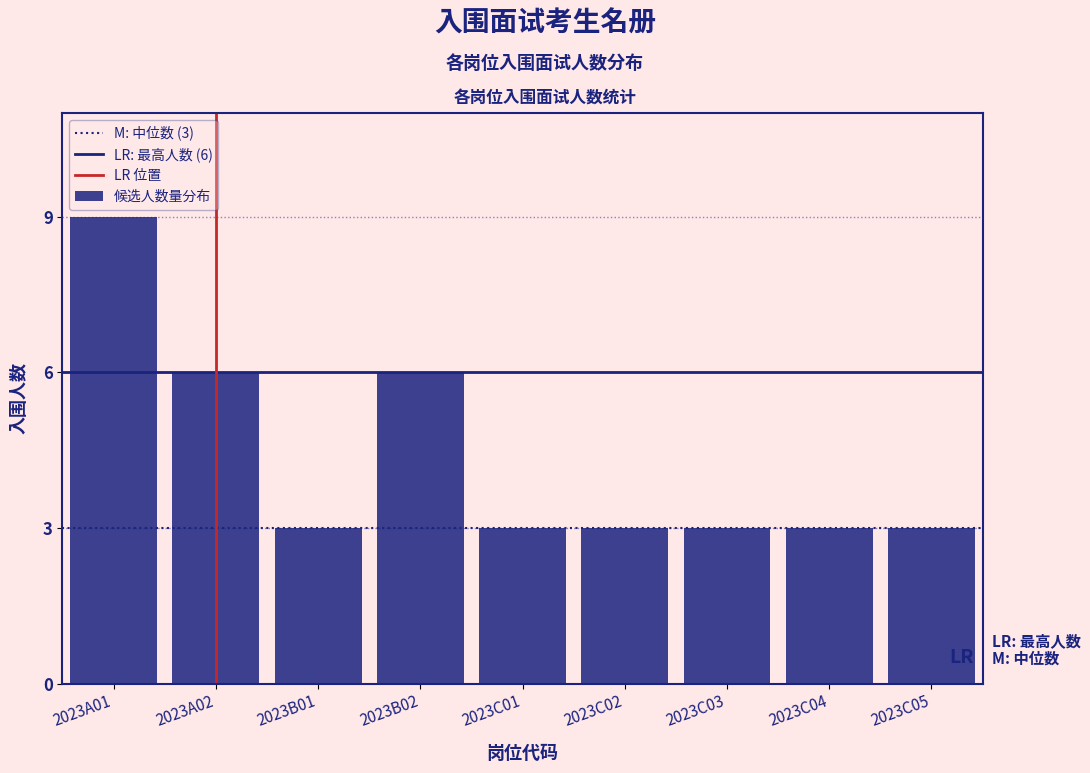

Reading left to right, list all the values displayed in this chart.

2023A01=9	2023A02=6	2023B01=3	2023B02=6	2023C01=3	2023C02=3	2023C03=3	2023C04=3	2023C05=3